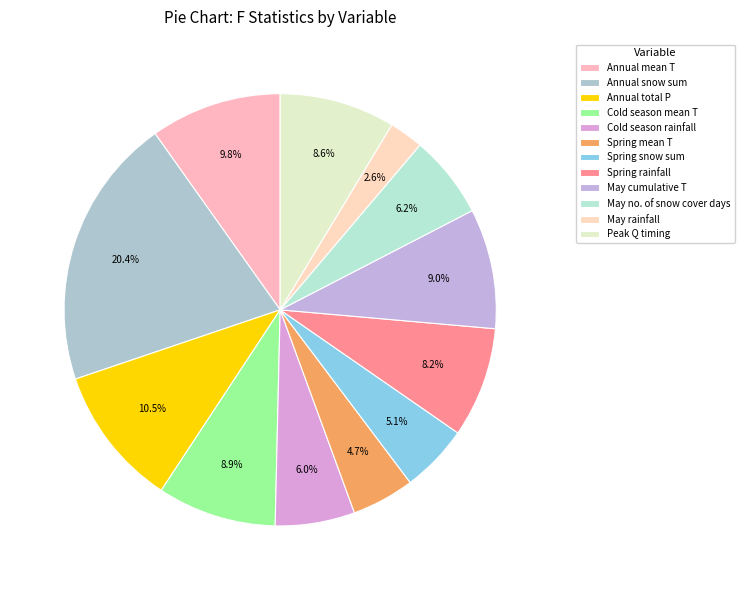

Count the number of slices in the pie.

12